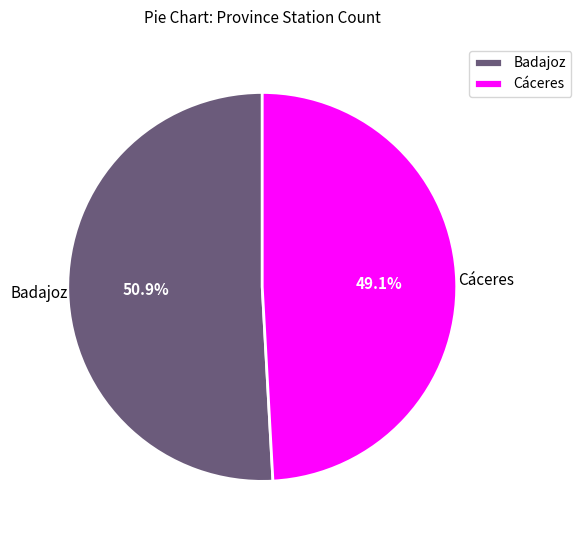

Which has a higher value, Cáceres or Badajoz?

Badajoz